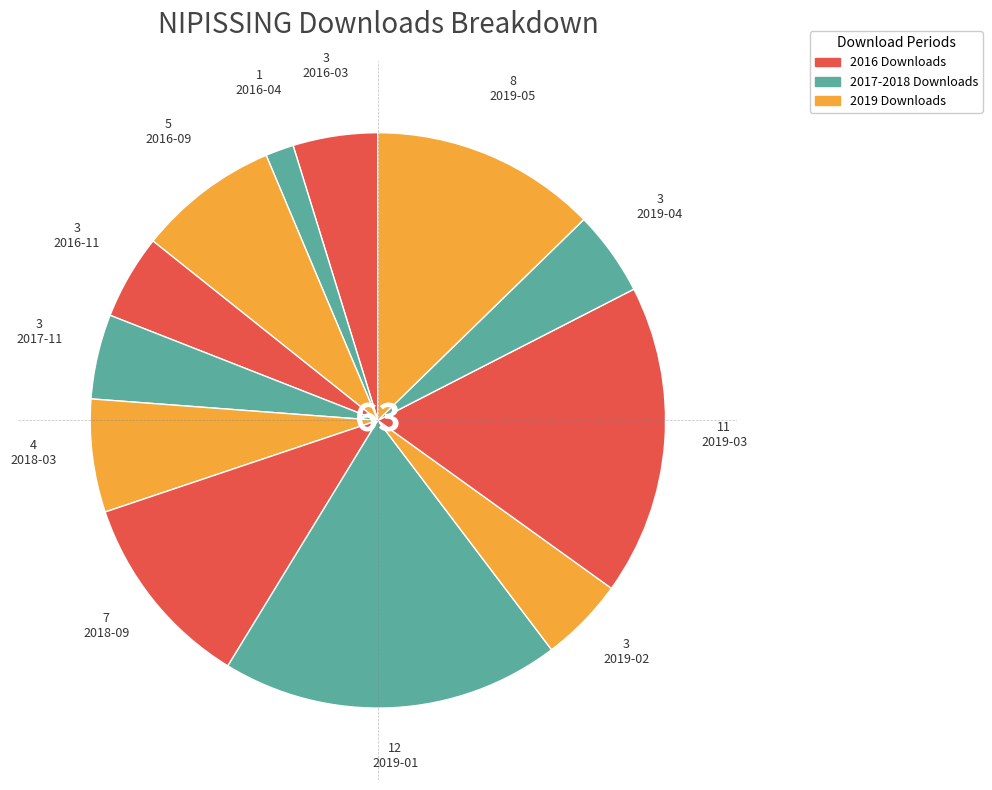

True or false: 2016-04 accounts for 2% of the total.

True